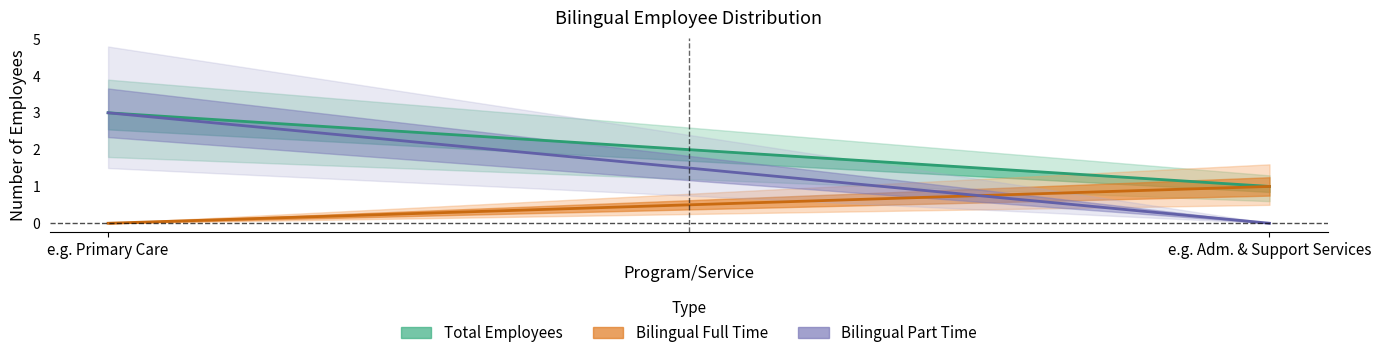

Between e.g. Primary Care and e.g. Adm. & Support Services, which is larger?

e.g. Primary Care